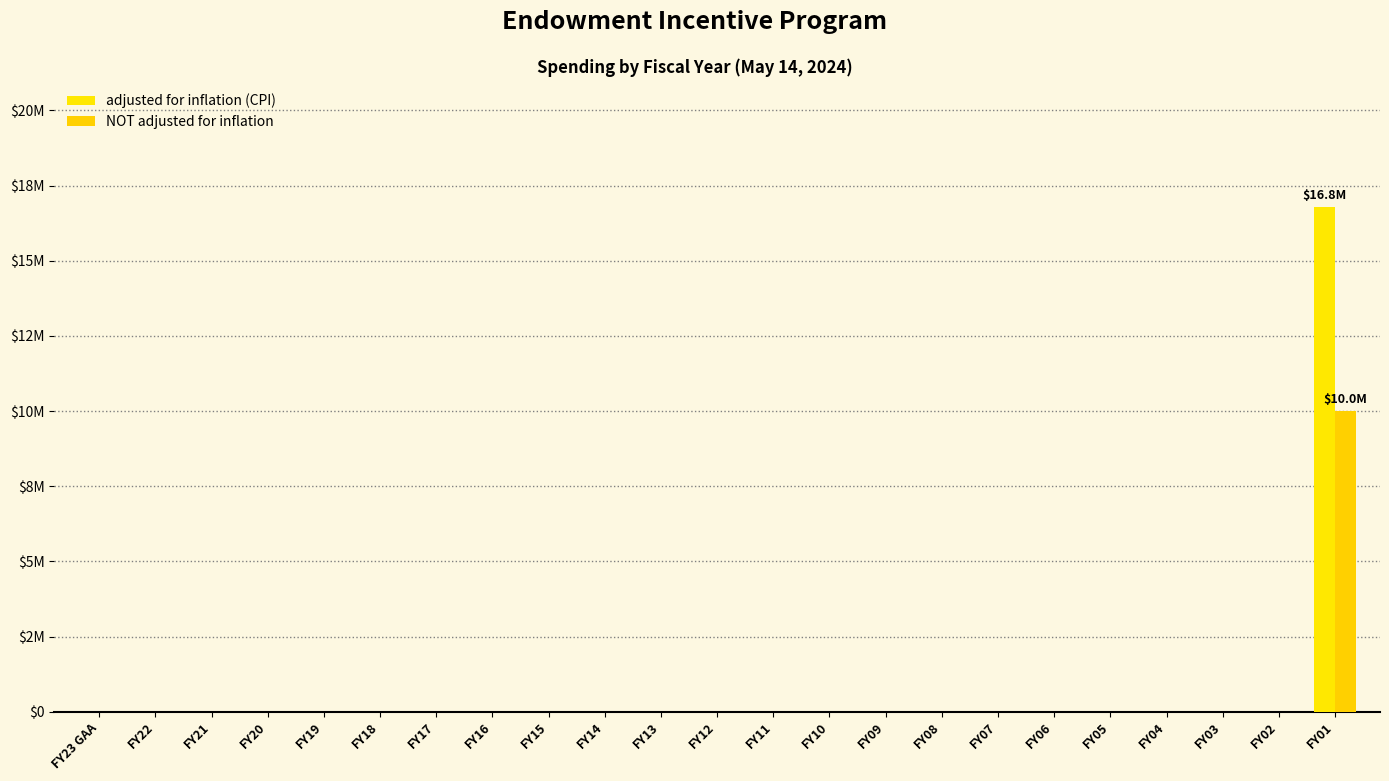

Does the chart contain stacked bars?

No